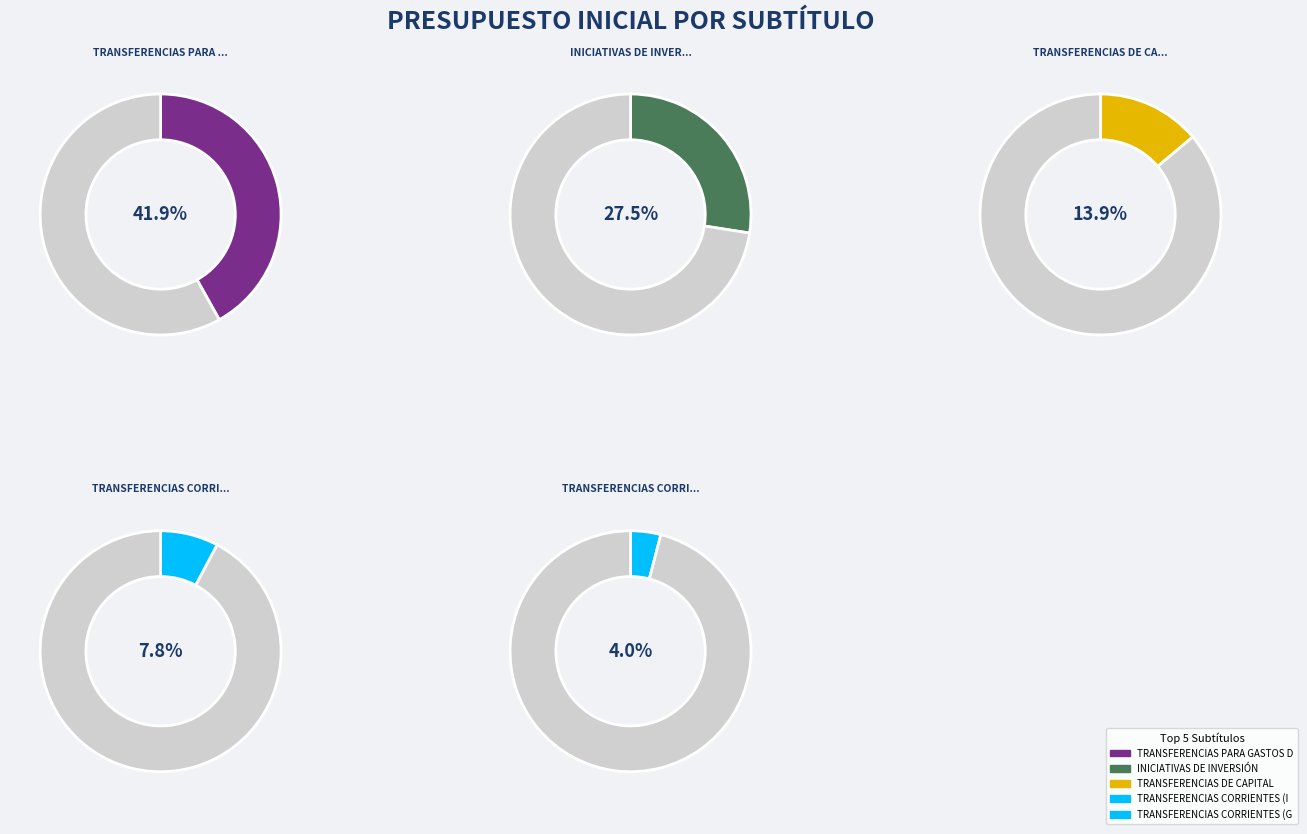

Does OTROS INGRESOS CORRIENTES represent more than half of the total?

No